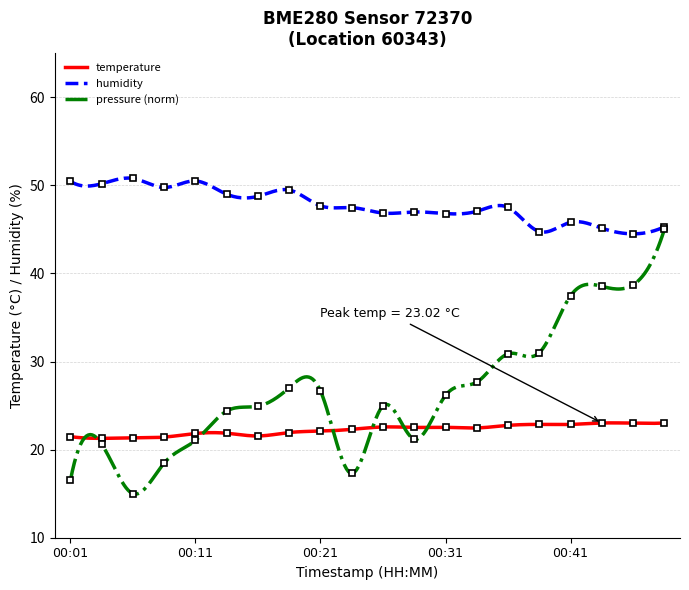

At which category does the chart reach its minimum across all series?

00:06